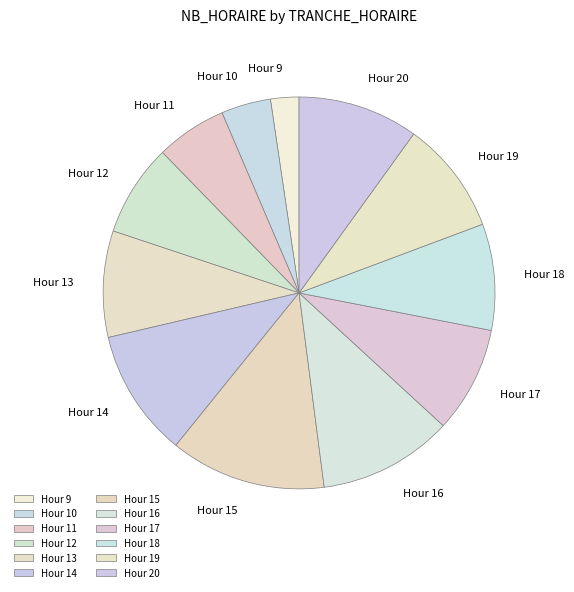

What is the largest slice in the pie chart?

Hour 15